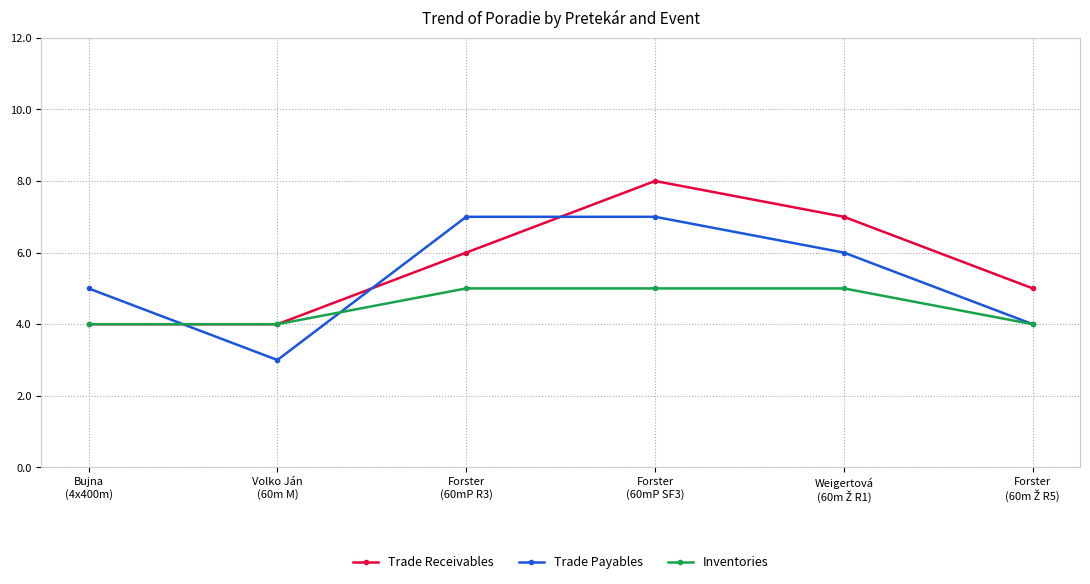

Does the chart display data point markers on the line(s)?

Yes